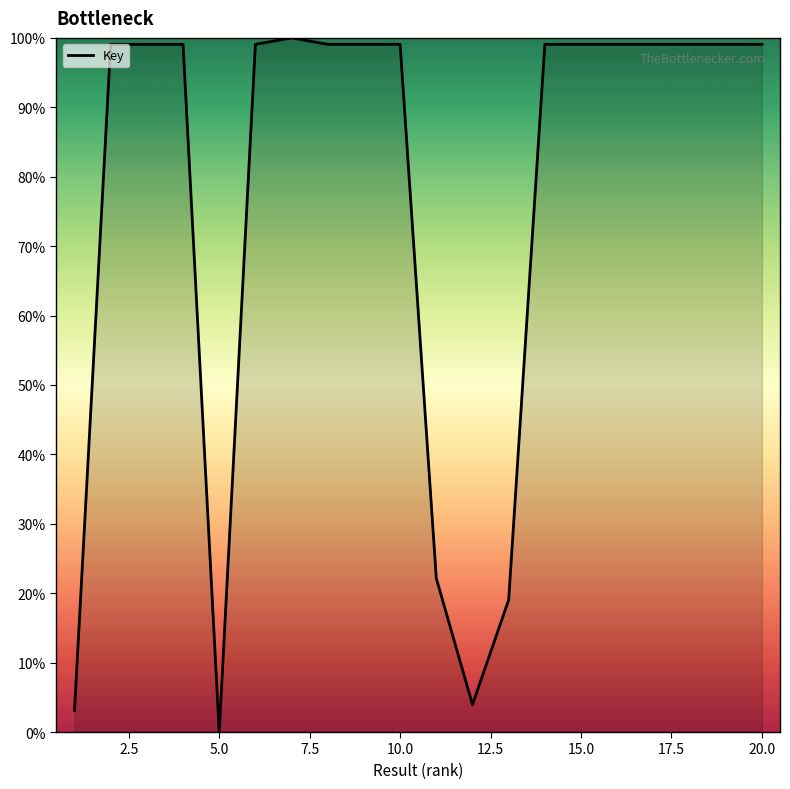

What is the difference between the maximum and minimum values?

100.0